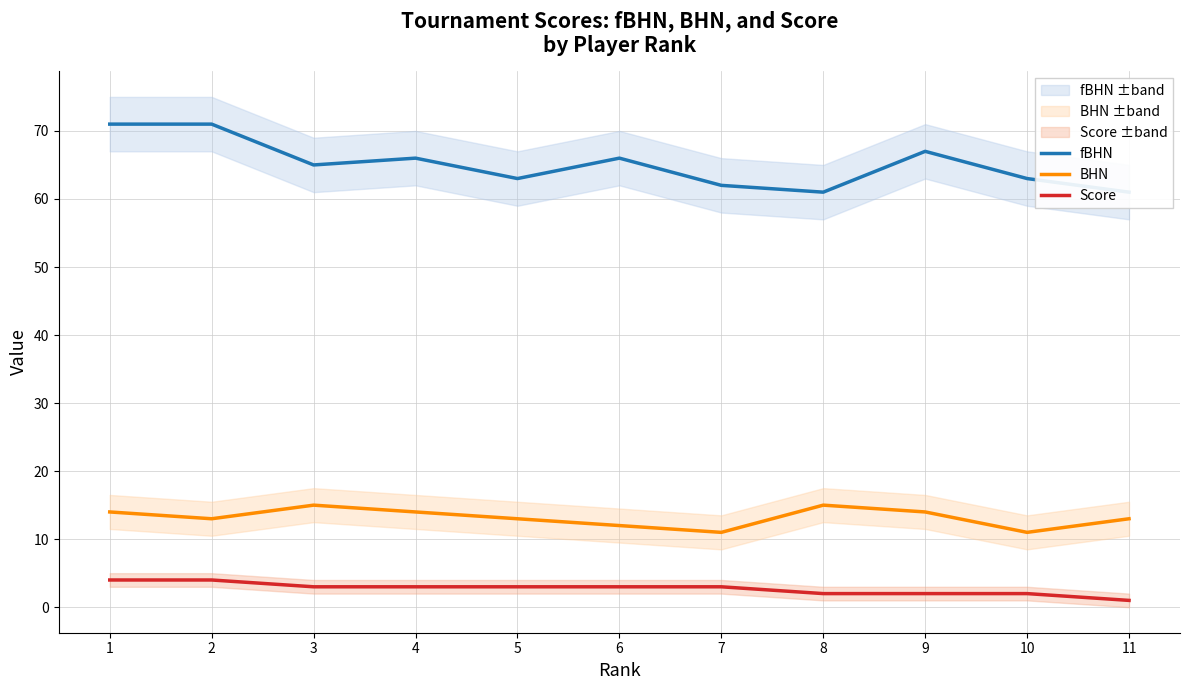

Which label corresponds to the largest value in the chart?

1